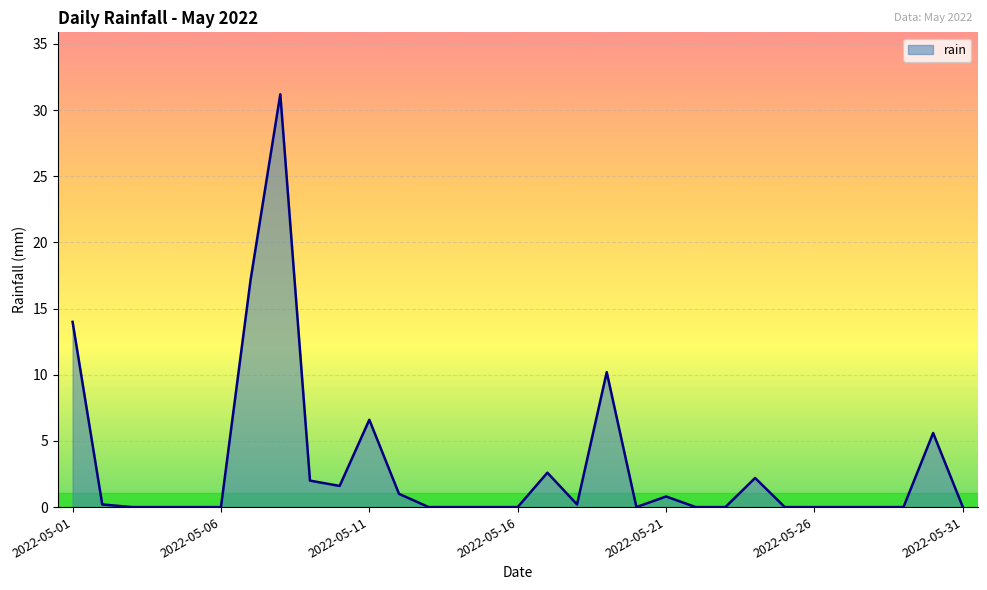

What is the difference between the maximum and minimum values?

31.2